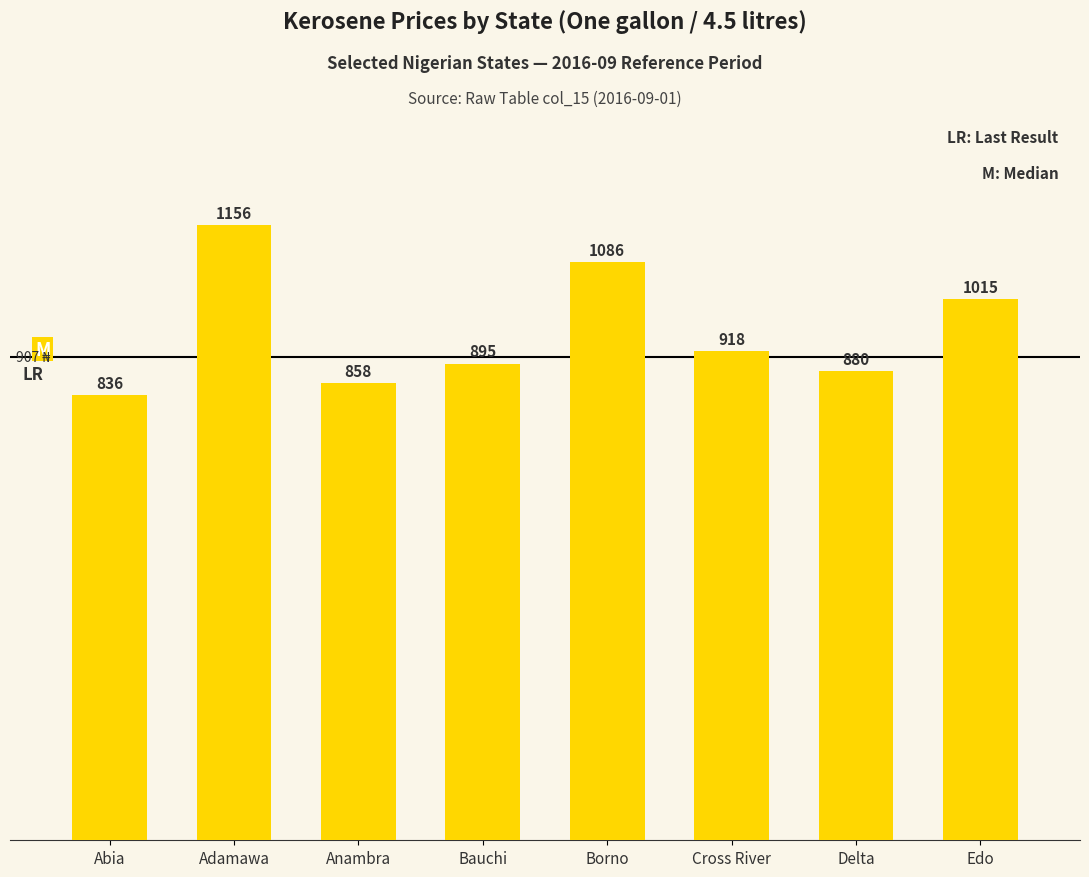

What is the difference between the second highest and second lowest values?

228.0